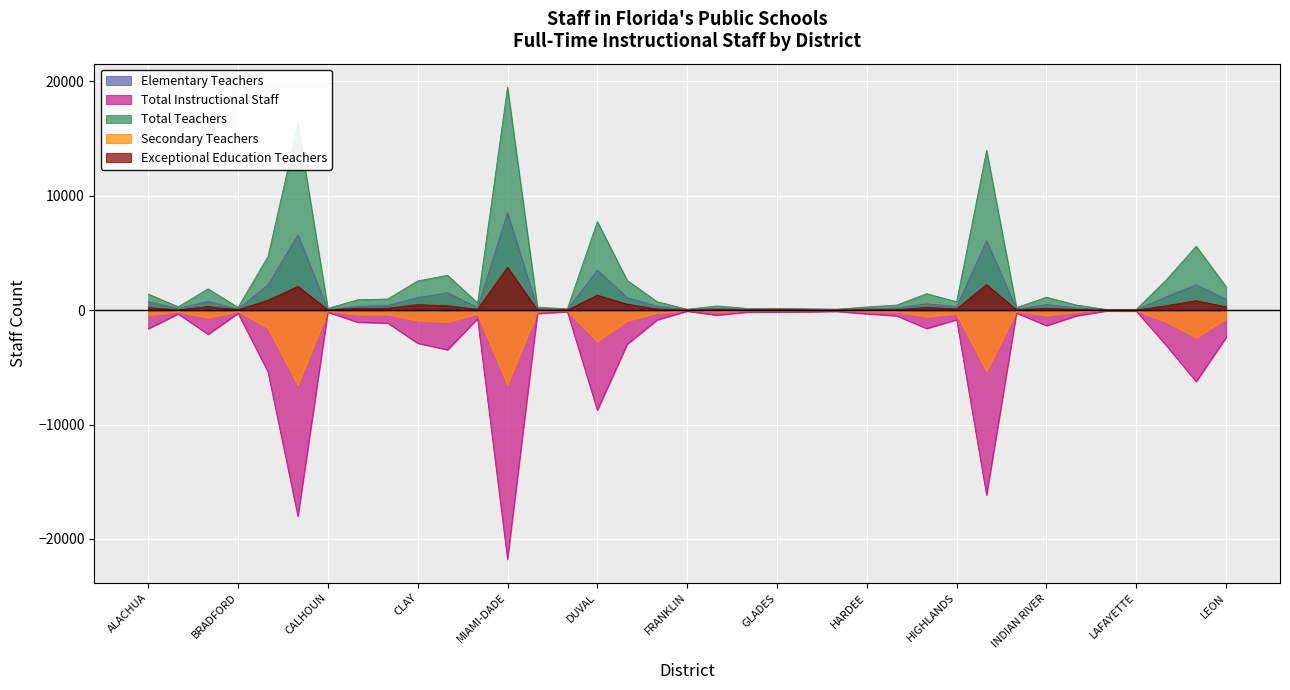

True or false: Total Teachers and Exceptional Education Teachers intersect in this chart.

False